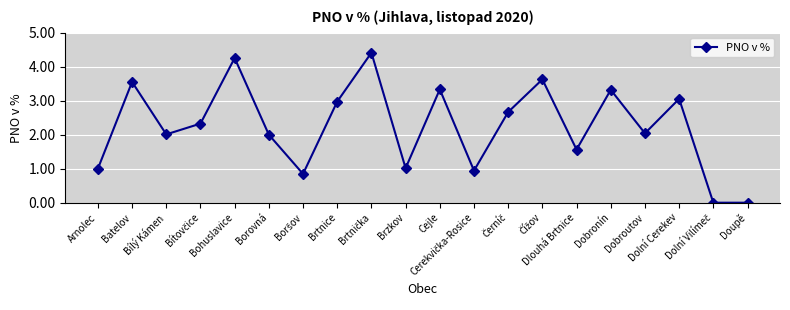

What is the maximum value shown in the chart?

4.4